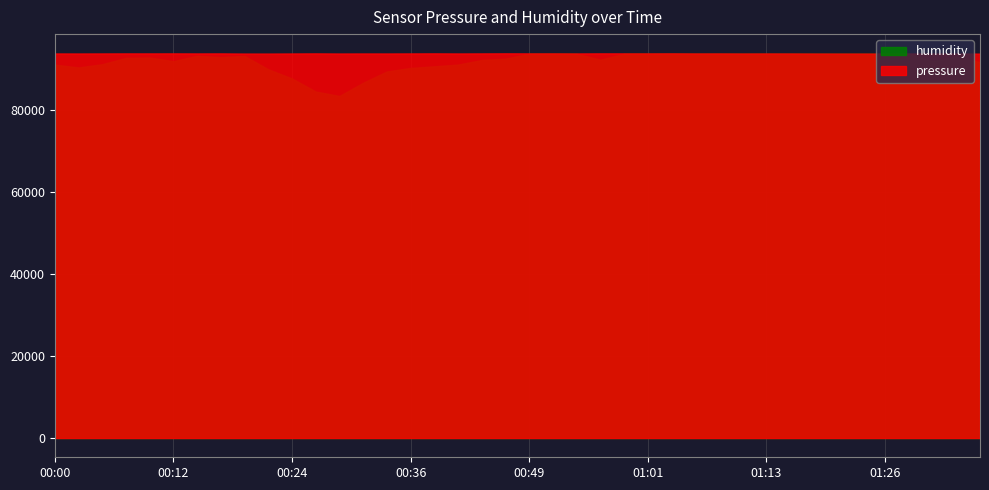

What is the difference between the maximum and minimum values in the pressure series?

70.1